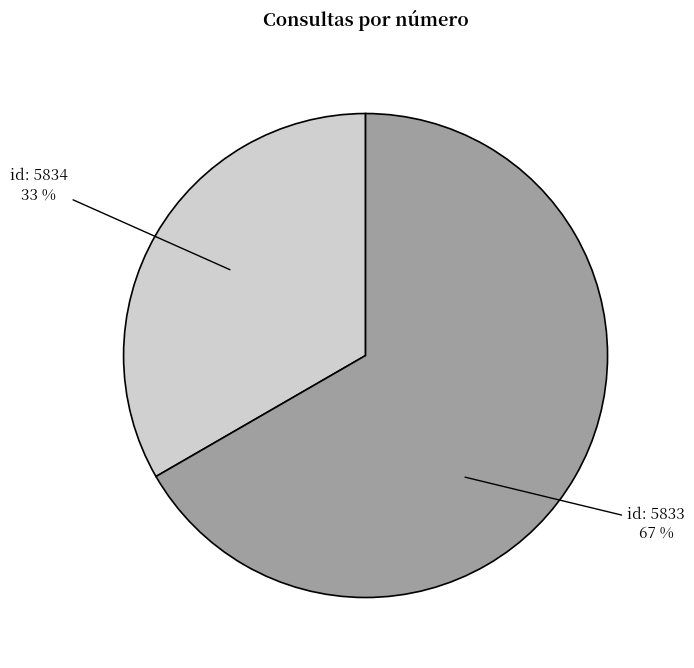

To the nearest percent, what is the average slice percentage?

50%